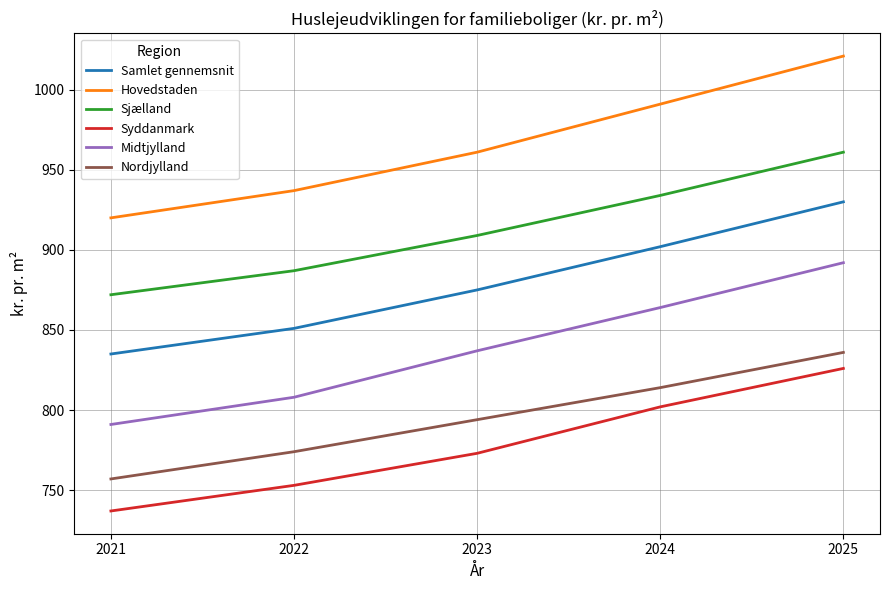

At which category is the sum across all series the highest?

2025